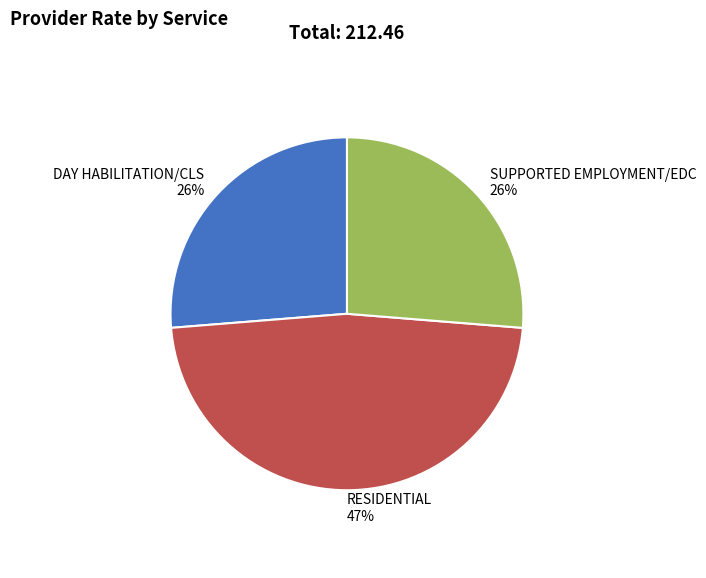

Does DAY HABILITATION/CLS account for over 50% of the chart?

No